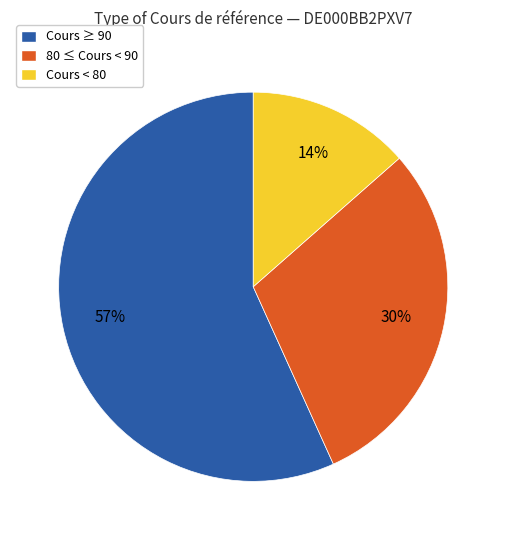

Count the number of slices in the pie.

3